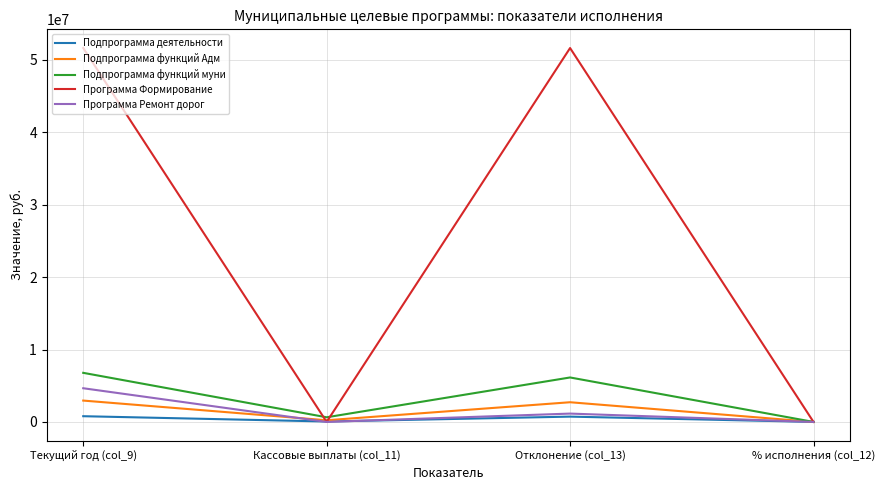

The value of Программа Ремонт дорог at Текущий год (col_9) is 2476736.0. True or false?

False